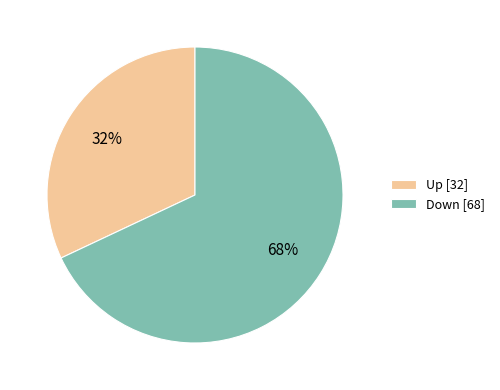

Is it true that Down [68] is 68% of the pie?

True